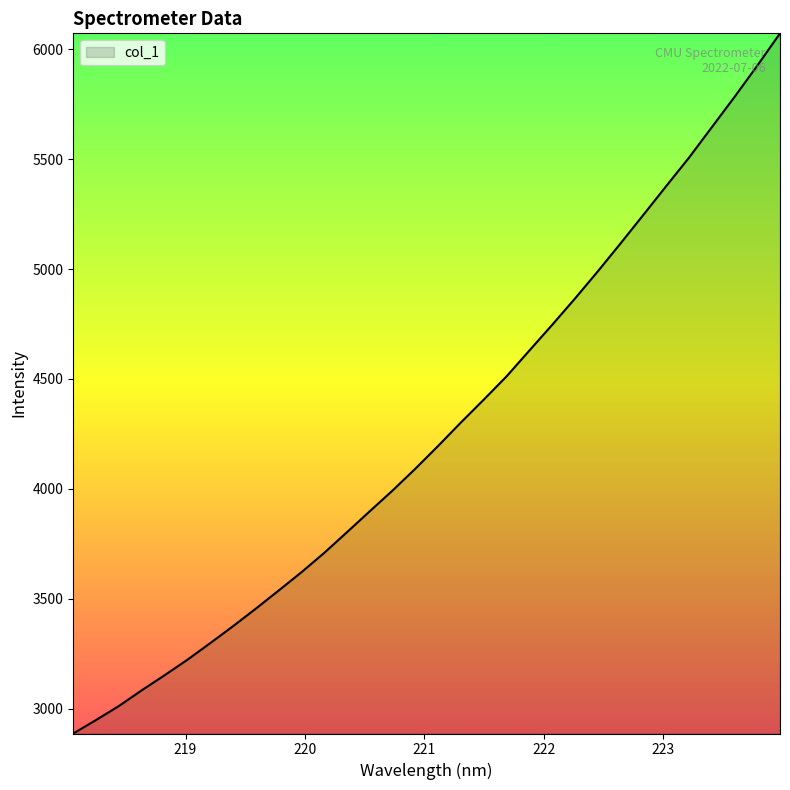

What is the difference between the maximum and minimum values?

3185.3